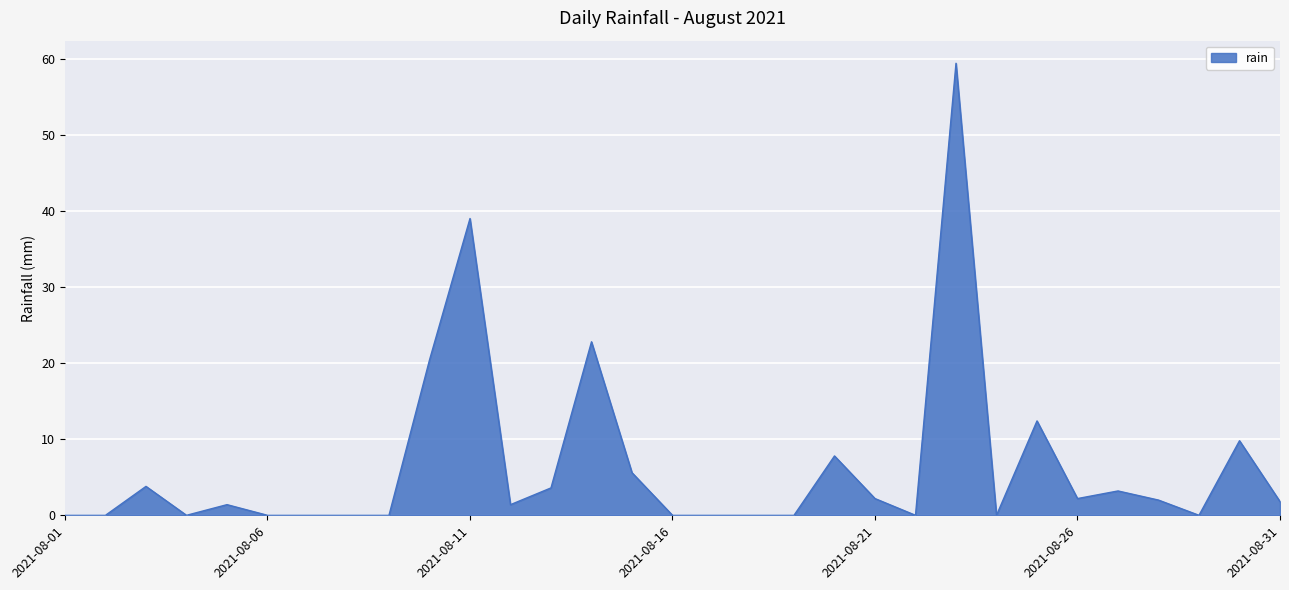

What is the maximum value shown in the chart?

59.4